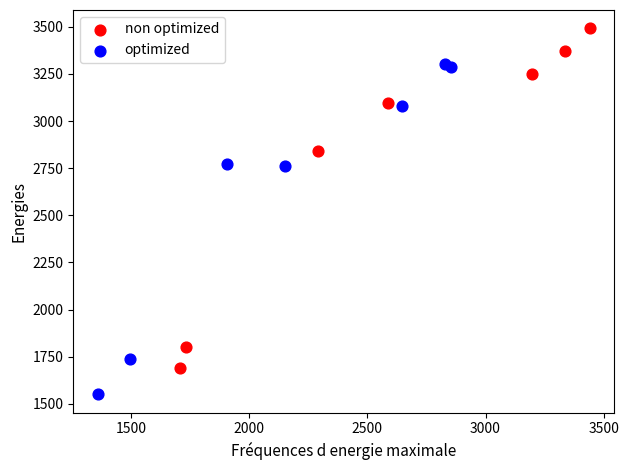

Which series has the largest Y range (max minus min)?

non optimized